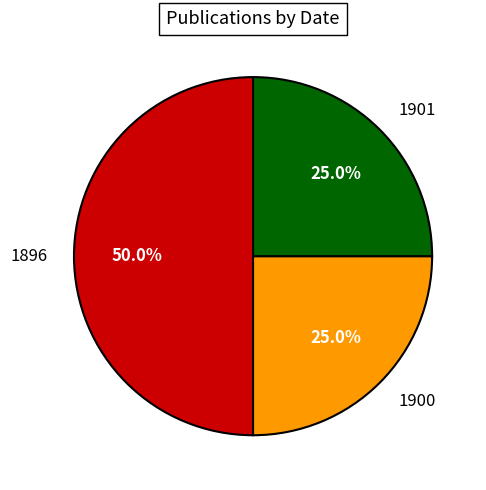

Do 1896 and 1900 together represent more than half of the pie?

Yes